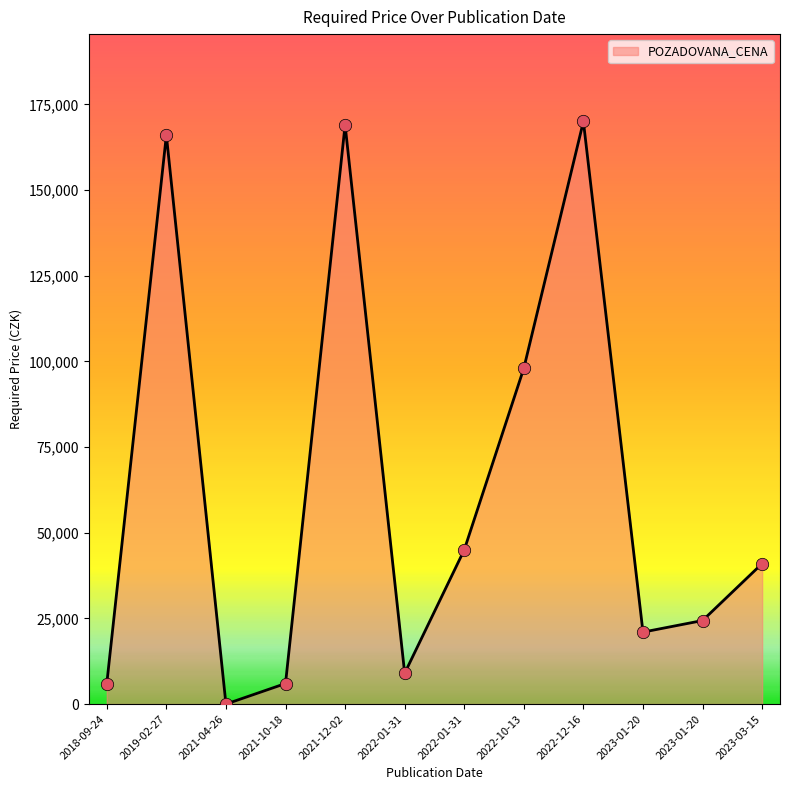

Which has a higher value, 2022-01-31 or 2022-10-13?

2022-10-13